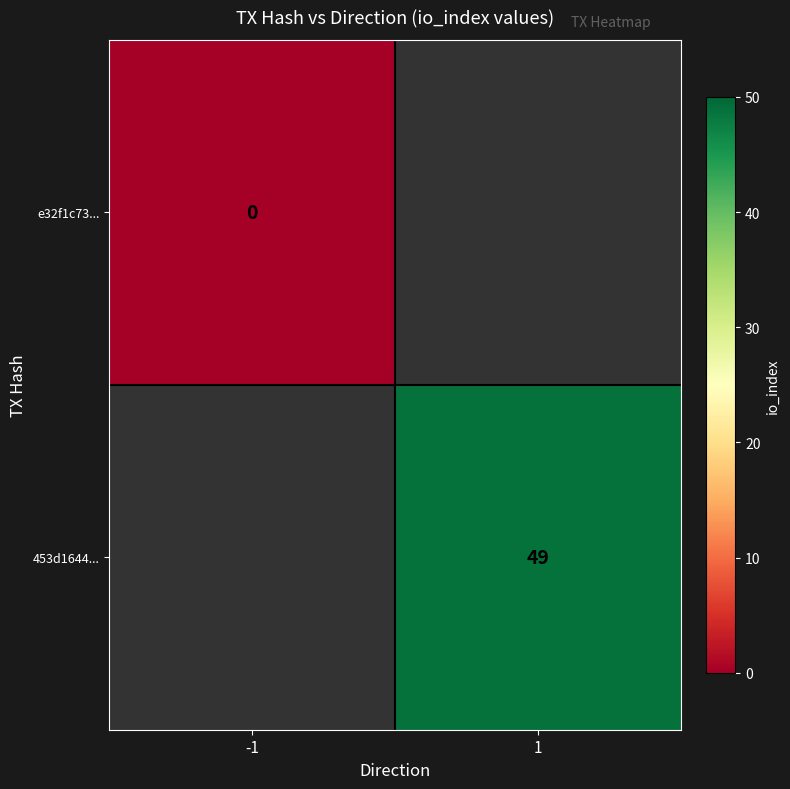

Is it true that 453d1644... equals 49 at 1?

True